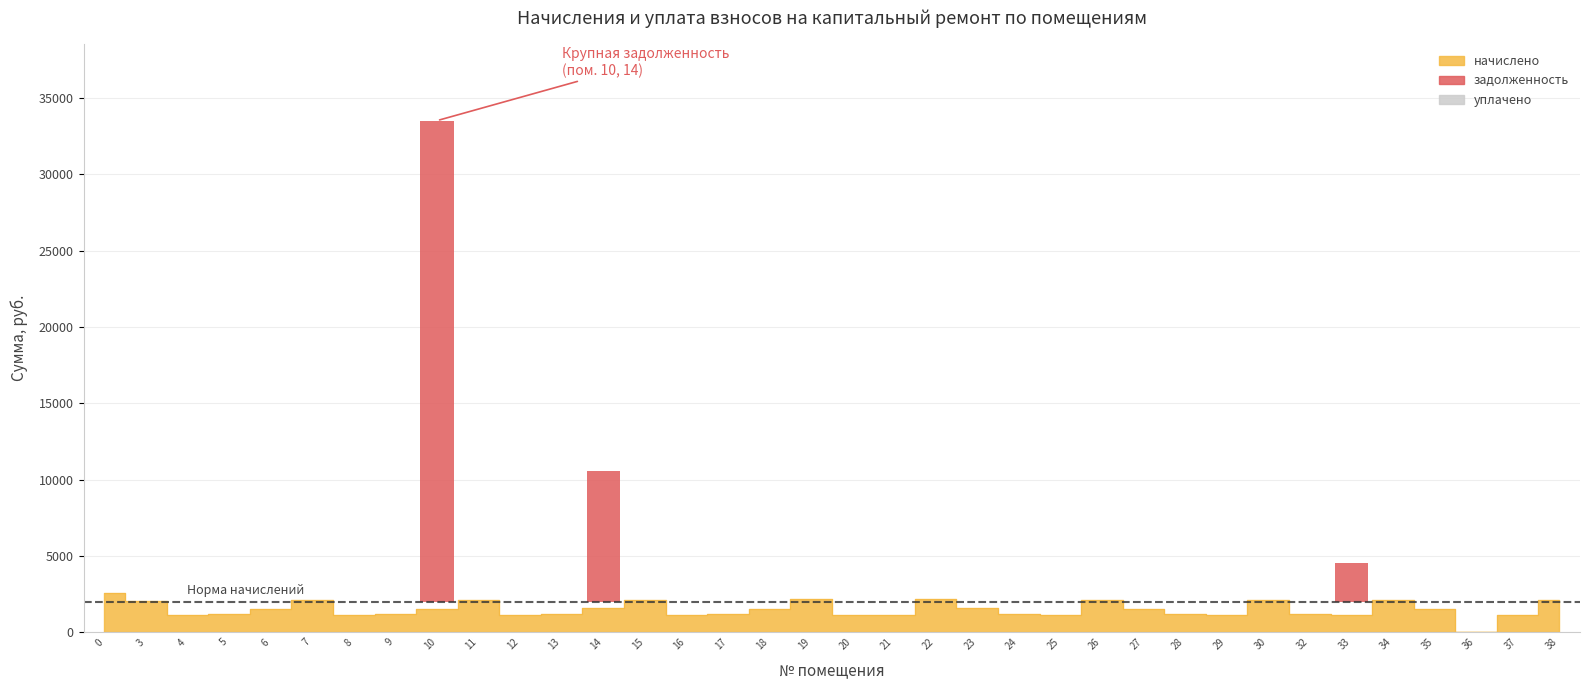

Does the chart contain any negative values?

No